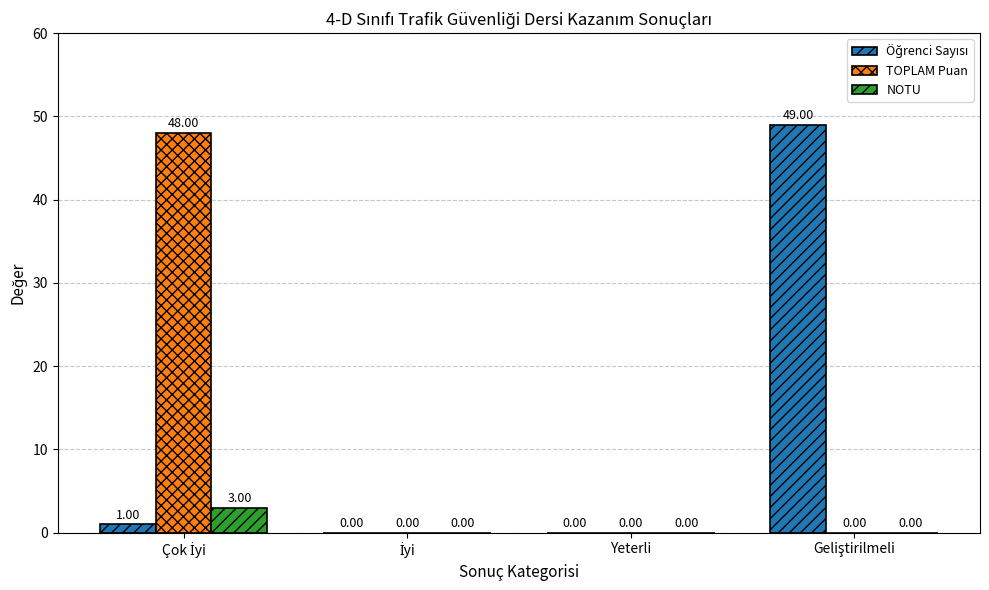

What is the sum of all TOPLAM Puan values?

48